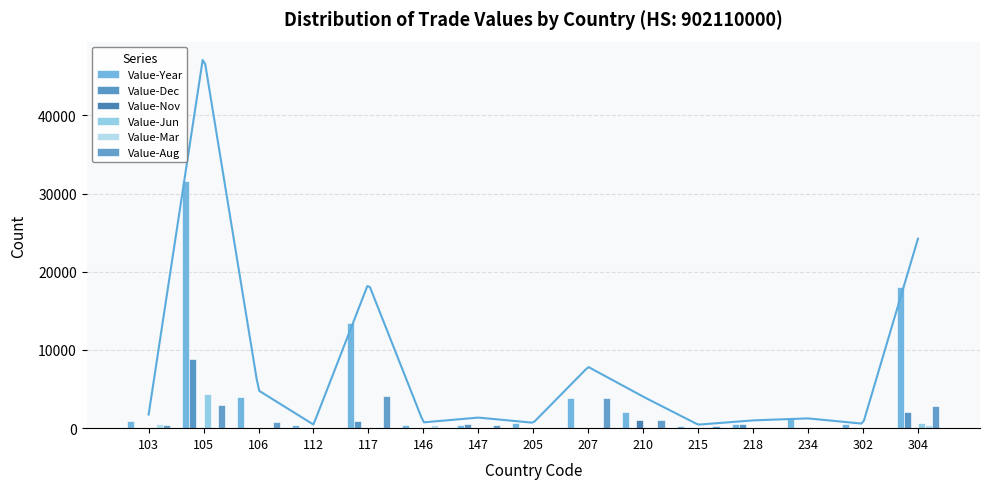

Rank the series at 105 from highest to lowest value.

Value-Year, Value-Dec, Value-Jun, Value-Aug, Value-Nov, Value-Mar